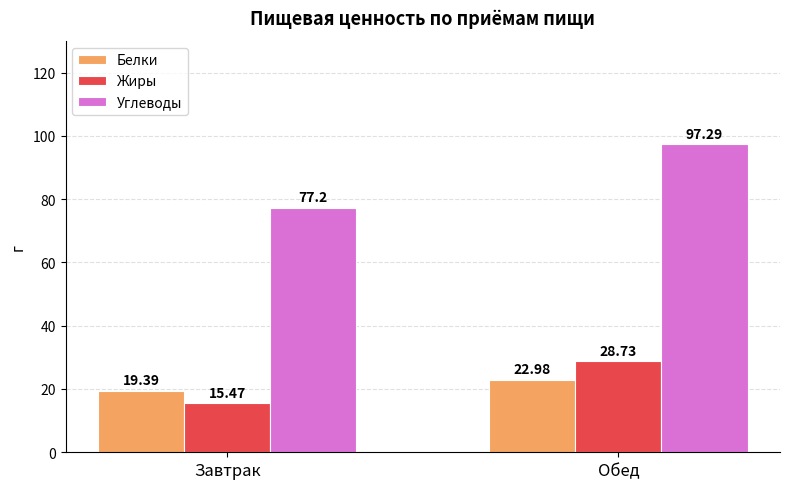

Which series changed the most between Завтрак and Обед?

Углеводы